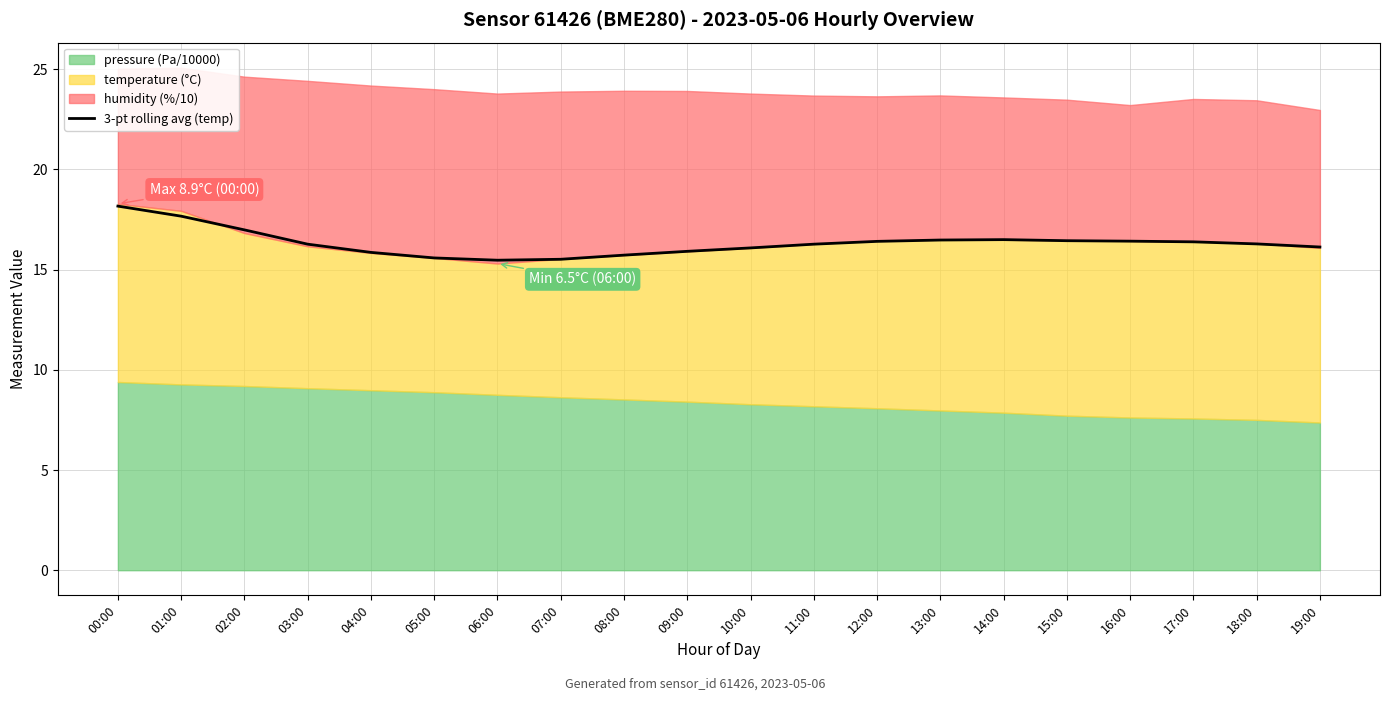

What value does the data have at 16:00?

16.4